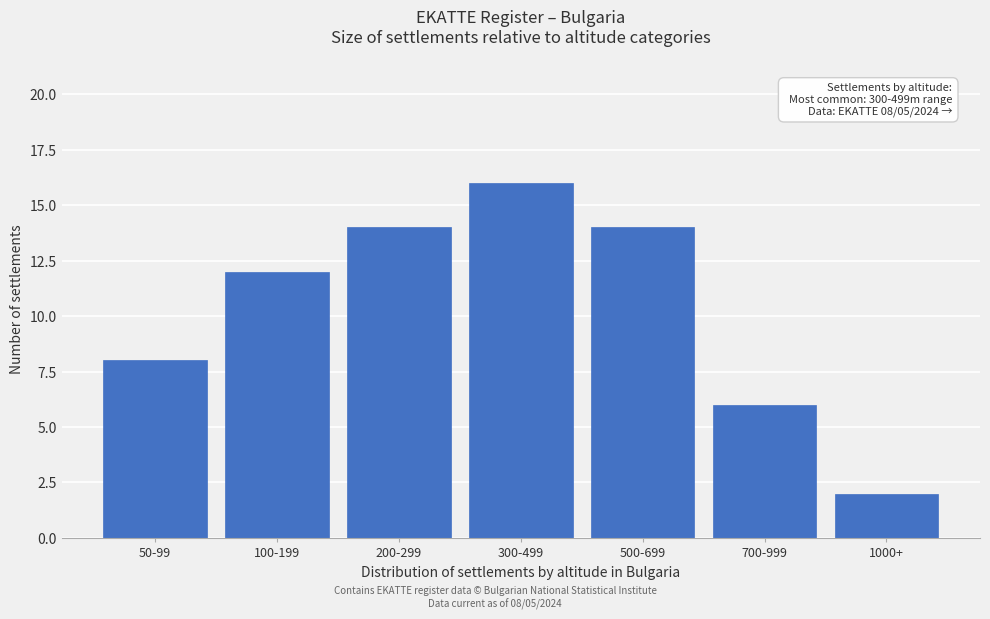

Reading left to right, list all the values displayed in this chart.

8	12	14	16	14	6	2